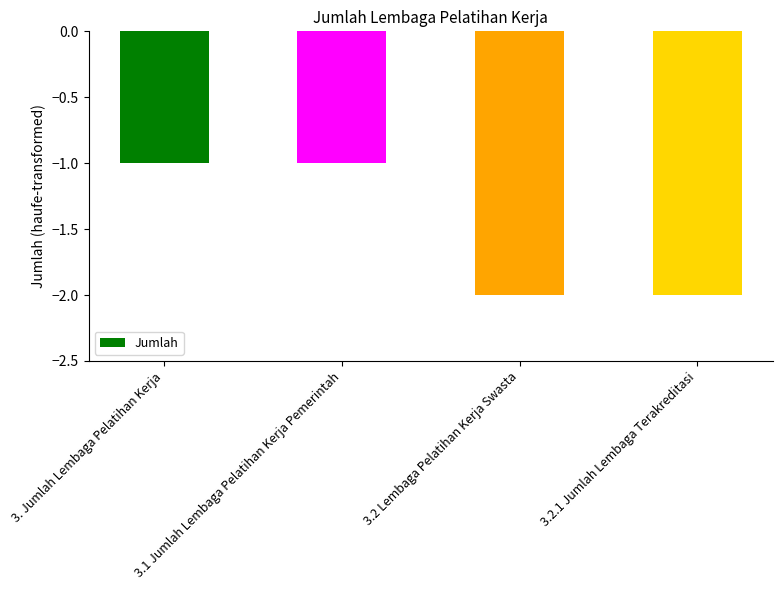

What is the label of the 2nd bar from the left?

3.1 Jumlah Lembaga Pelatihan Kerja Pemerintah